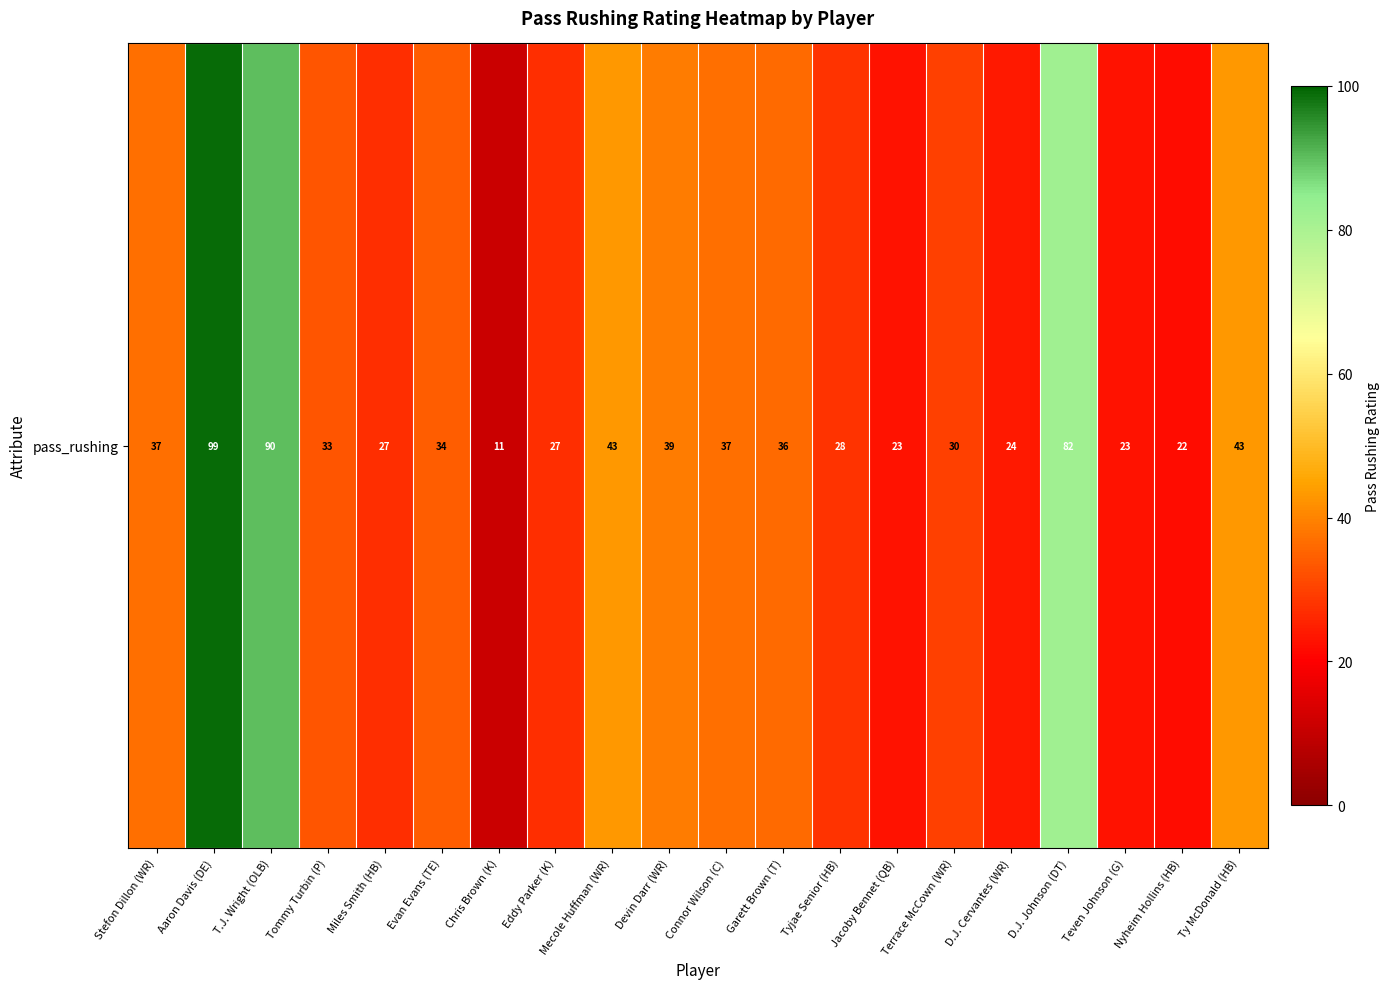

How many distinct data groups are displayed?

1